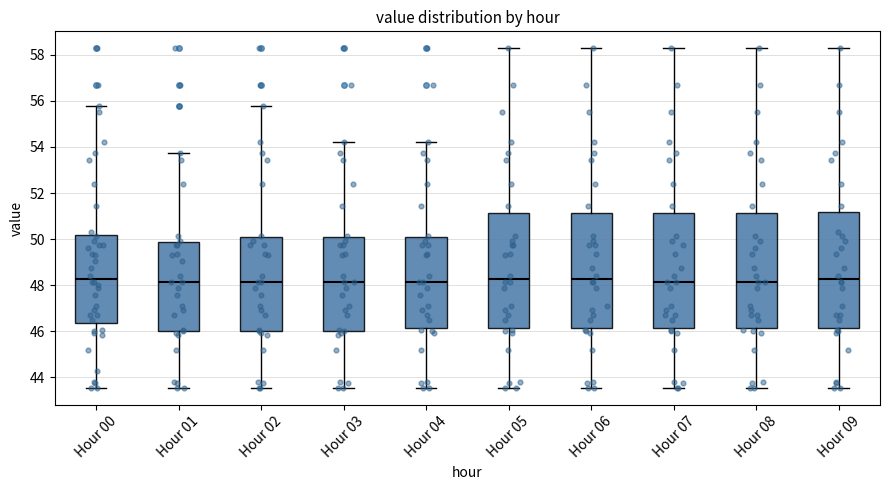

Reading left to right, read every box against the y-axis: the position of its median line, the range the box covers, and the ends of its whiskers. The values are not printed on the chart, so give them approximately, as read against the axis.

Hour 00: median 48.2, box 46.4 to 50.2, whiskers 43.6 to 55.8
Hour 01: median 48.2, box 46.0 to 49.8, whiskers 43.6 to 53.8
Hour 02: median 48.2, box 46.0 to 50.0, whiskers 43.6 to 55.8
Hour 03: median 48.2, box 46.0 to 50.0, whiskers 43.6 to 54.2
Hour 04: median 48.2, box 46.2 to 50.0, whiskers 43.6 to 54.2
Hour 05: median 48.2, box 46.2 to 51.2, whiskers 43.6 to 58.2
Hour 06: median 48.2, box 46.2 to 51.2, whiskers 43.6 to 58.2
Hour 07: median 48.2, box 46.2 to 51.2, whiskers 43.6 to 58.2
Hour 08: median 48.2, box 46.2 to 51.2, whiskers 43.6 to 58.2
Hour 09: median 48.2, box 46.2 to 51.2, whiskers 43.6 to 58.2